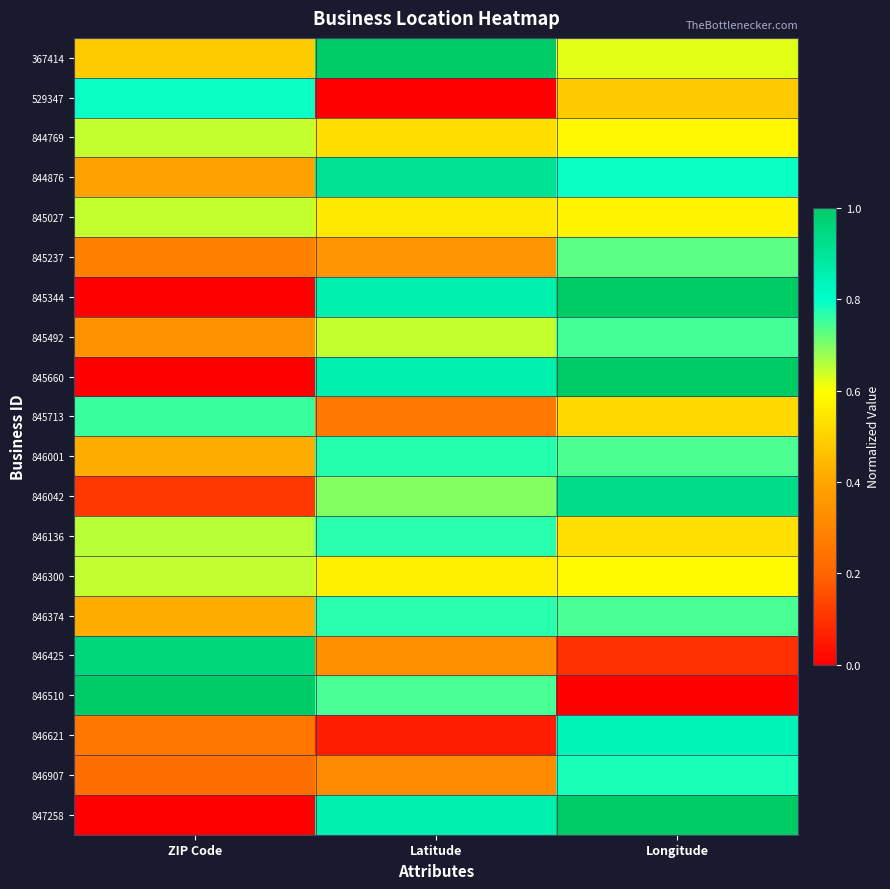

What is the spread (max minus min) of values at Latitude?

1.0